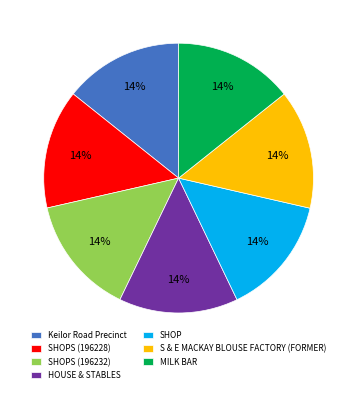

The HOUSE & STABLES slice represents 23% of the pie. True or false?

False